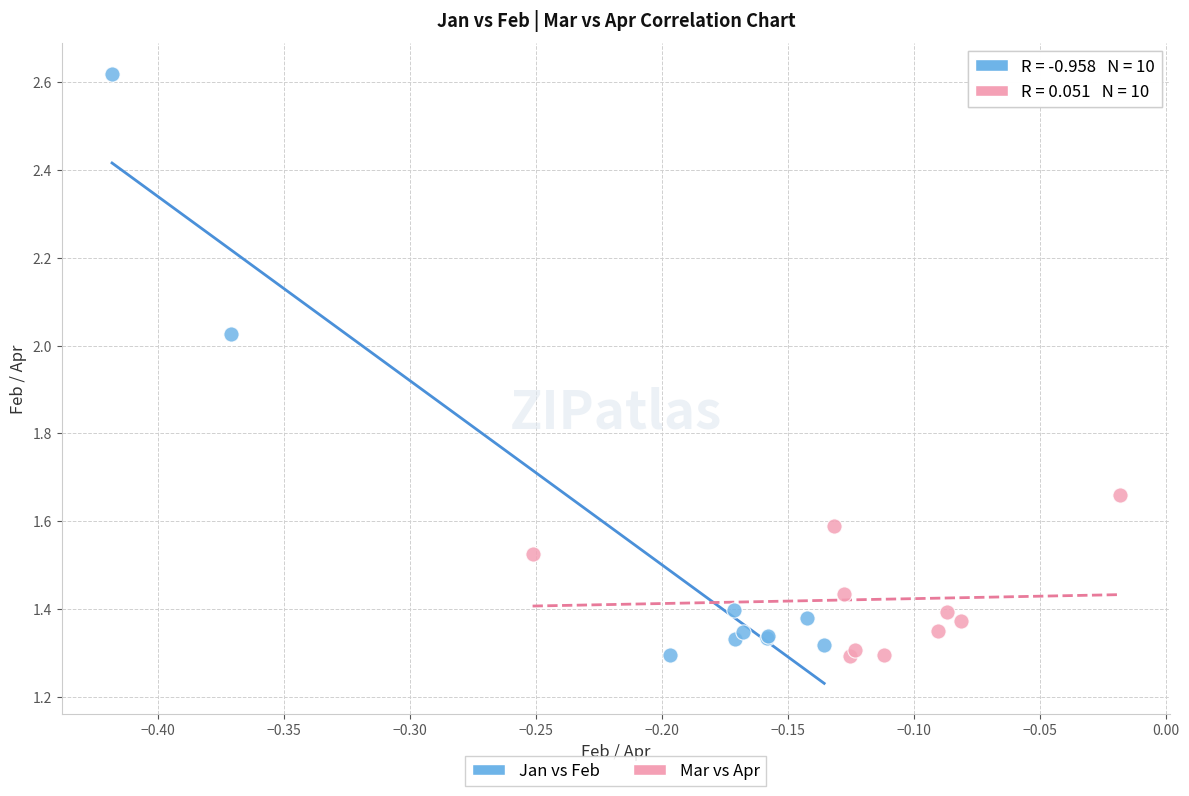

Which series reaches the maximum Y coordinate?

Jan vs Feb